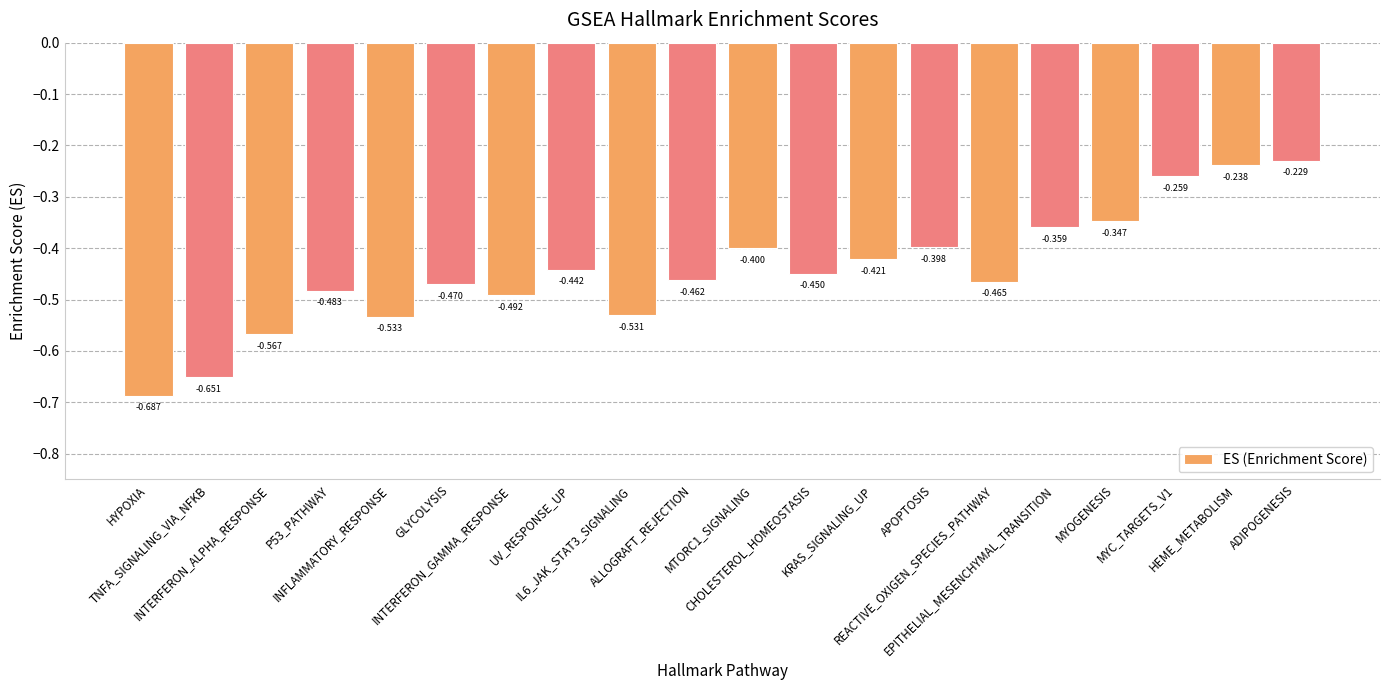

True or false: the data shows -0.6 at MTORC1_SIGNALING.

False